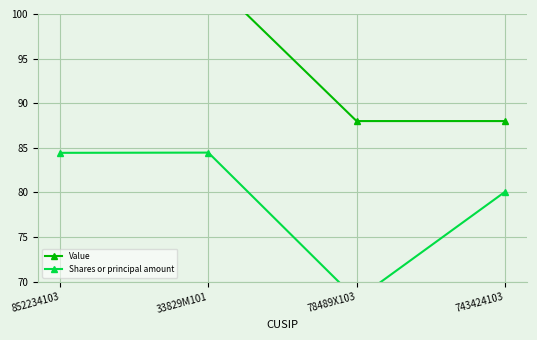

List the series in order of their peak value, highest first.

Value, Shares or principal amount